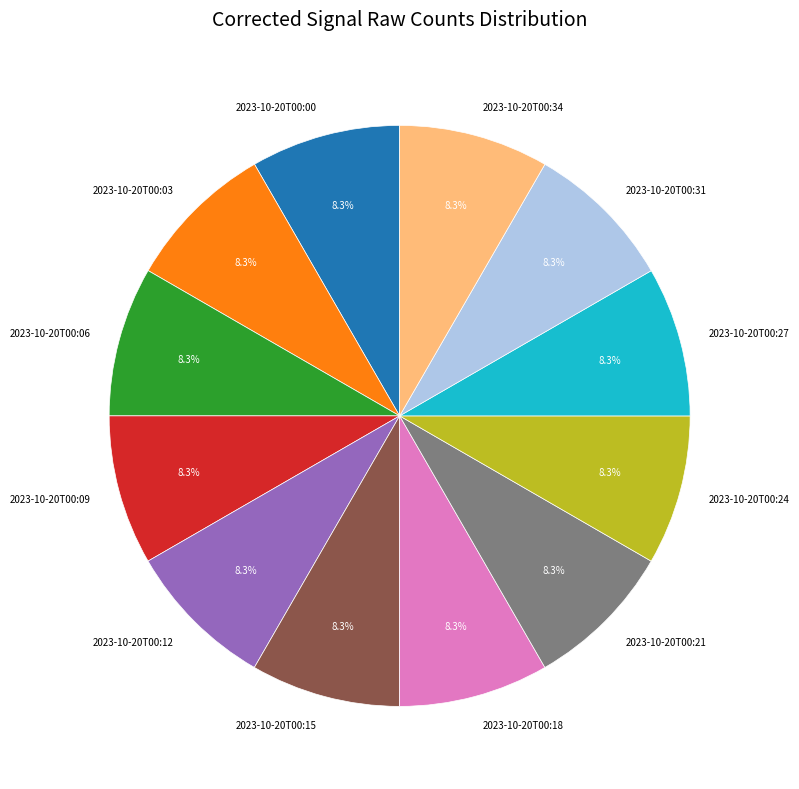

Combined, do 2023-10-20T00:31 and 2023-10-20T00:15 account for over 50%?

No